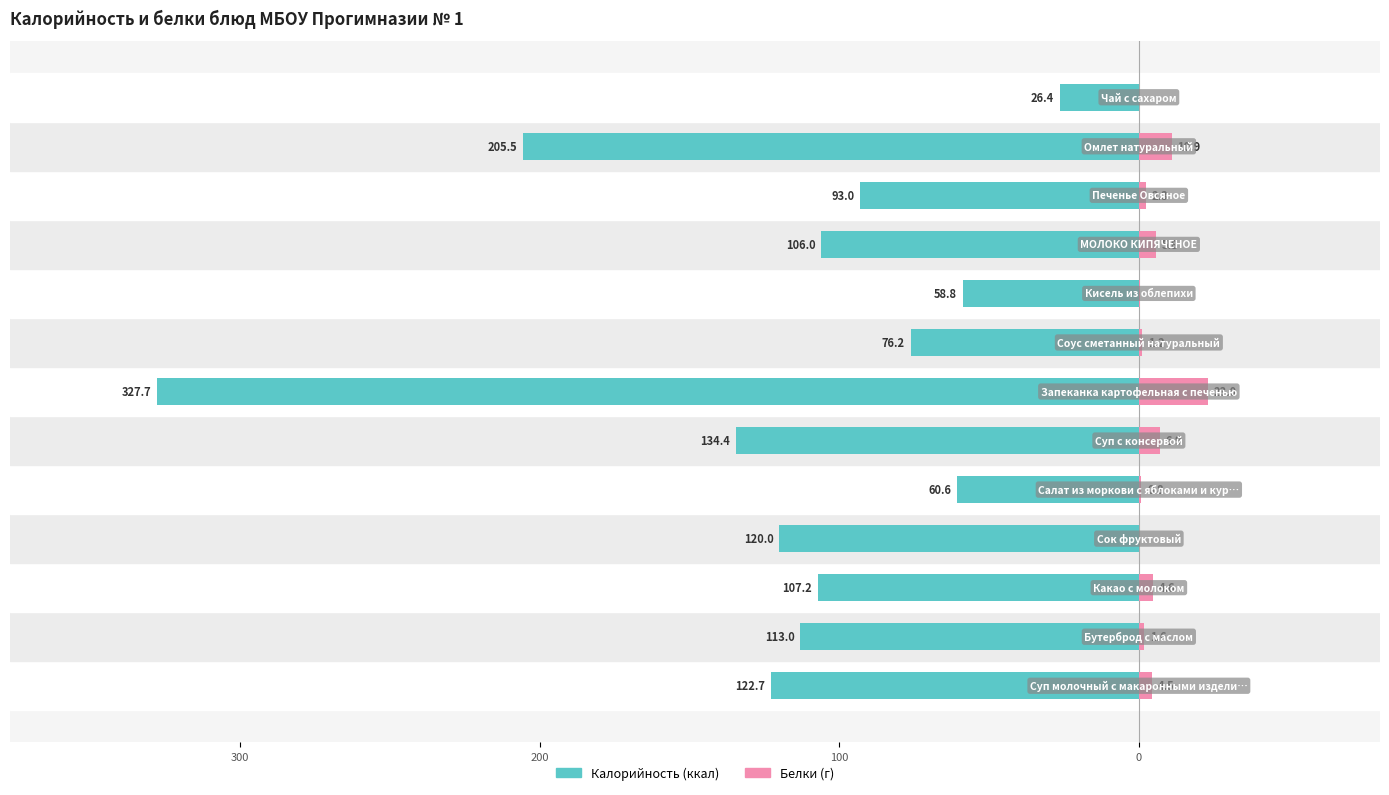

What is the sum of all Калорийность values?

-1551.5